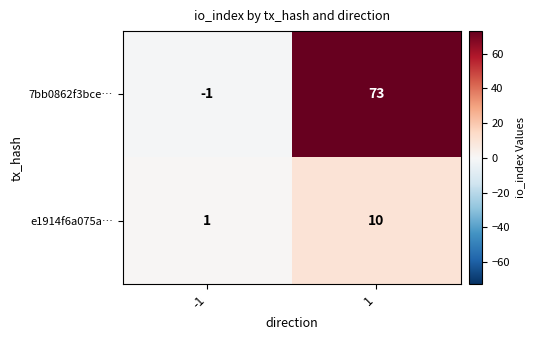

Is it true that 7bb0862f3bce… equals -1 at -1?

True